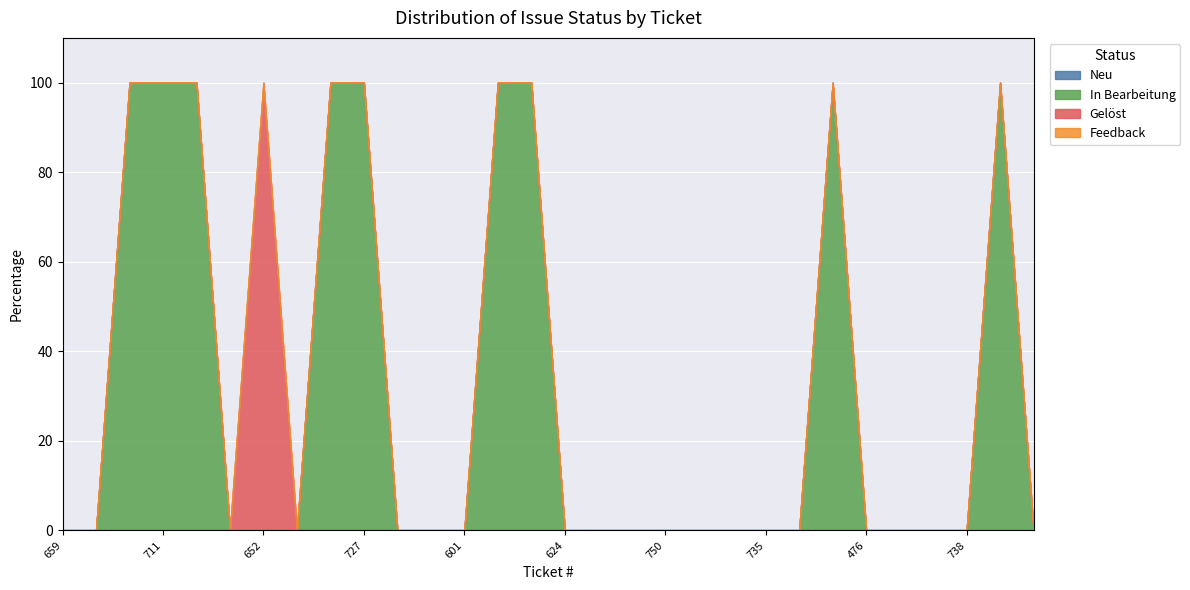

What is the label of the 21st point from the right?

727